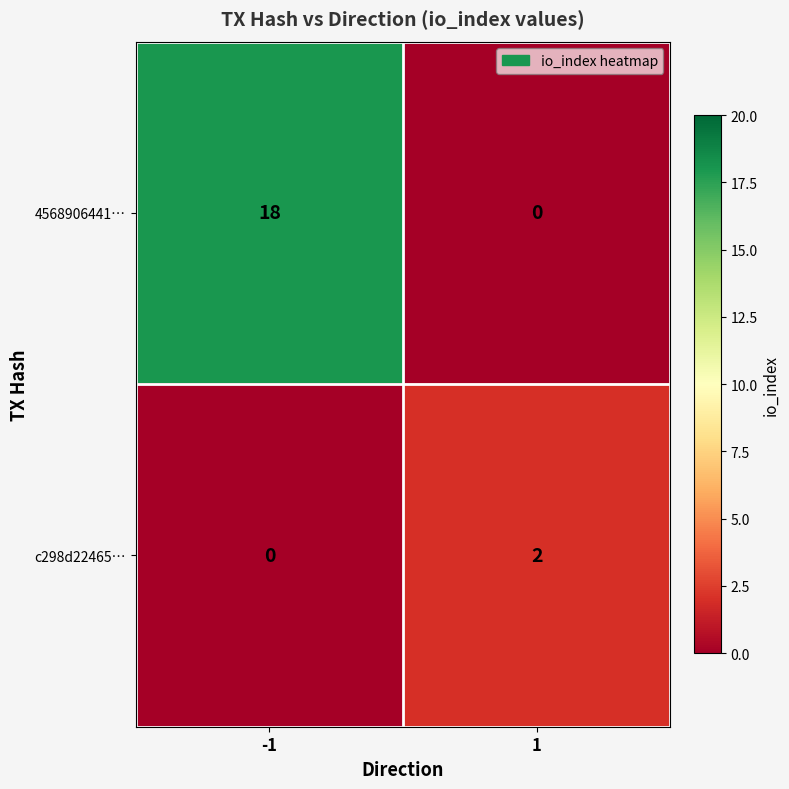

What is the difference between the maximum and minimum values in the 4568906441… series?

18